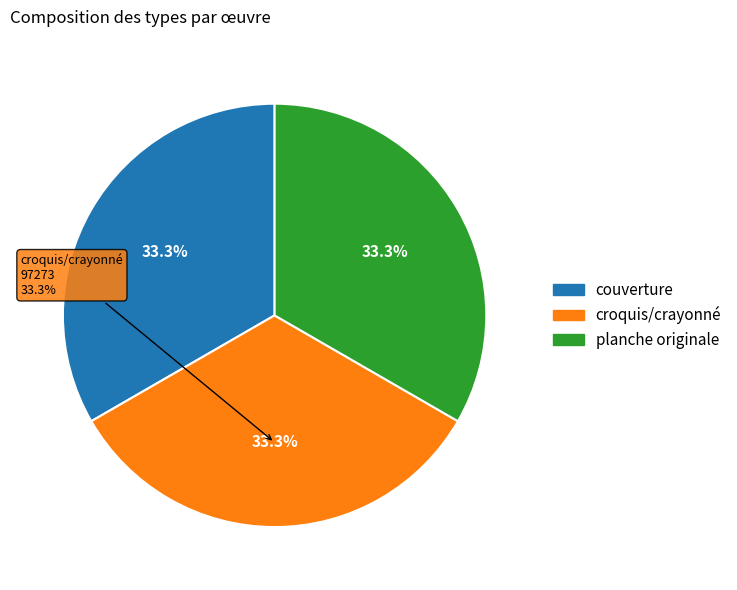

Is it true that couverture is 40% of the pie?

False